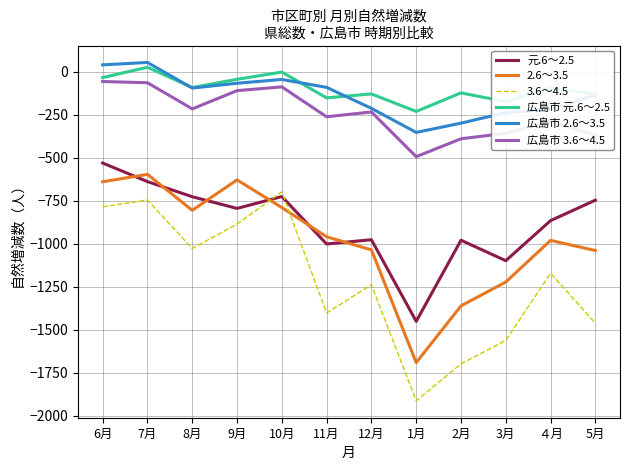

Count the number of data series in this chart.

6